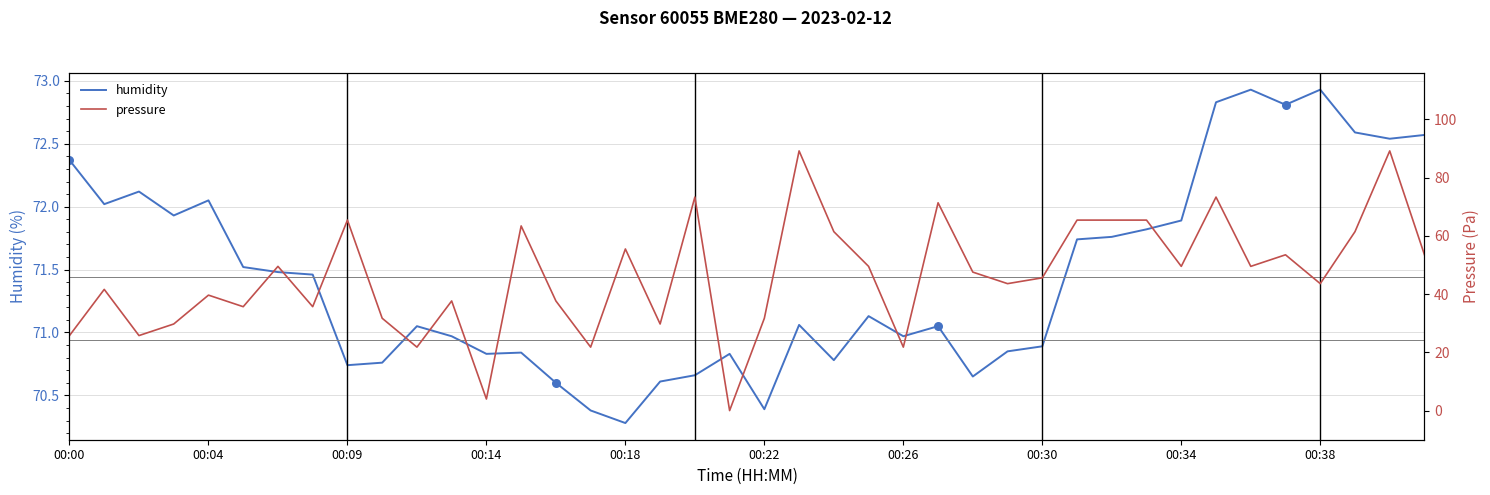

Which series has the largest total across all categories?

humidity